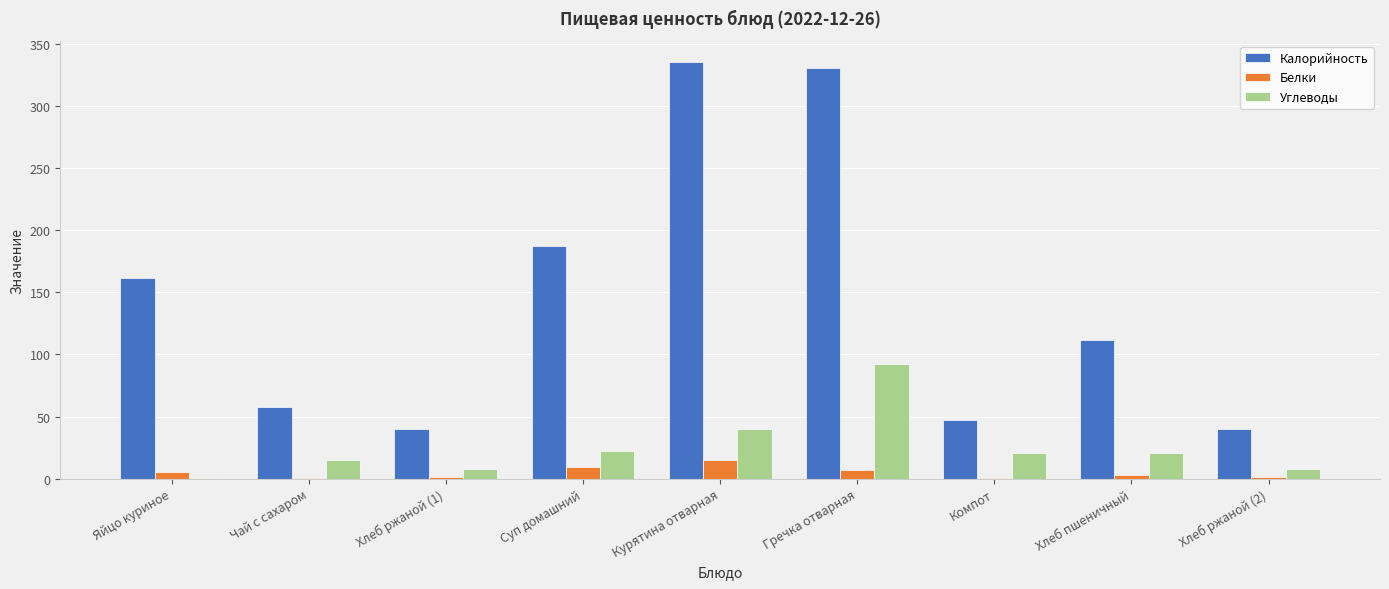

The Углеводы series shows 54.1 at Курятина отварная. True or false?

False